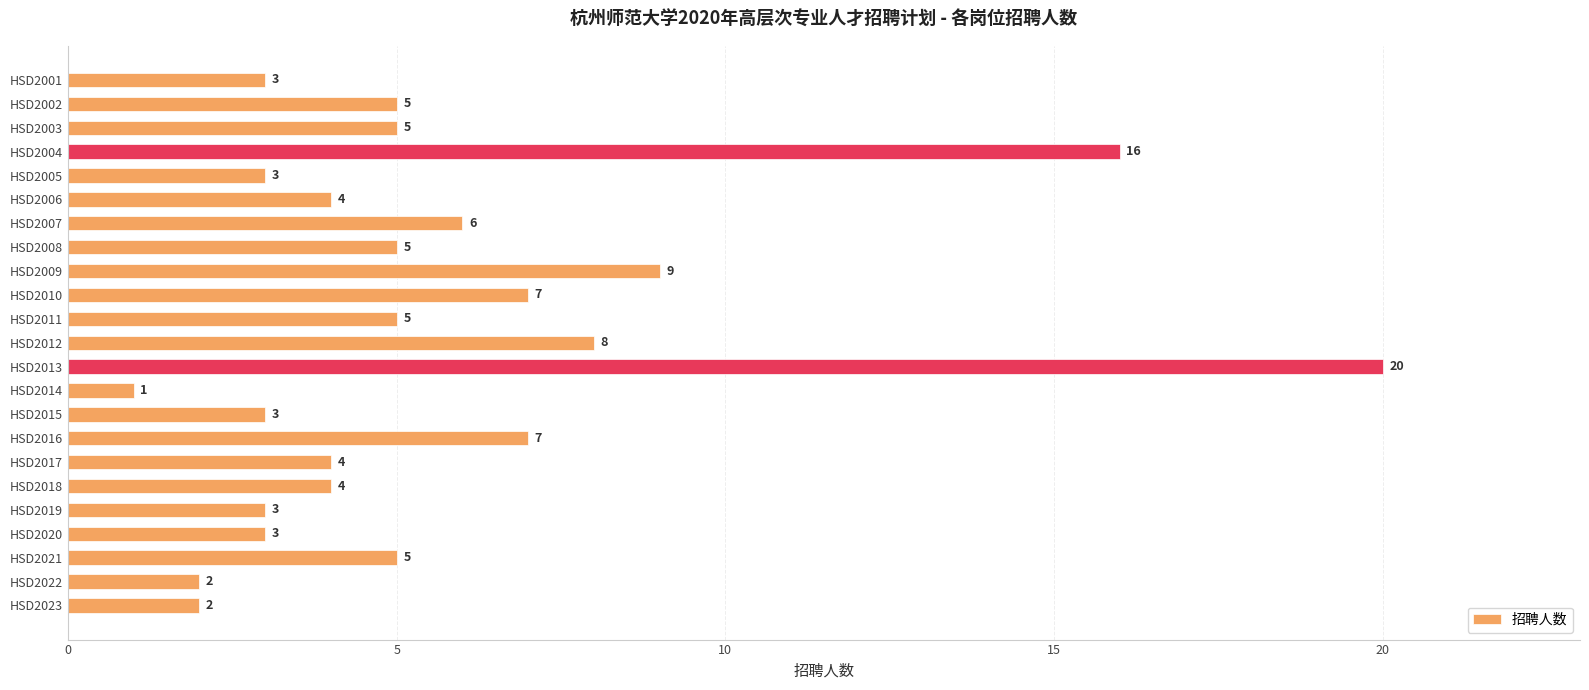

What is the minimum value shown in the chart?

1